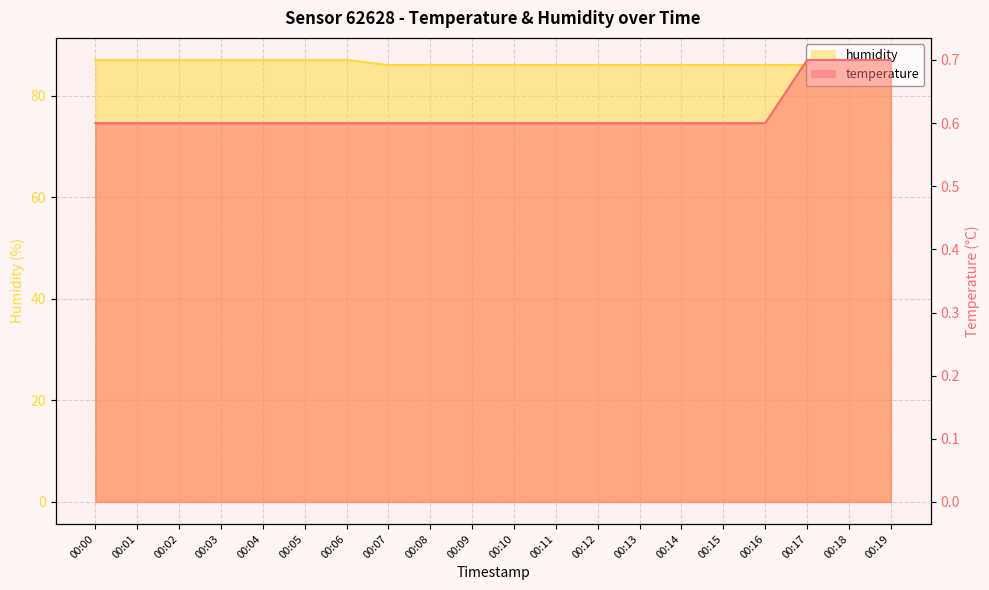

Does the chart display data point markers on the line(s)?

No